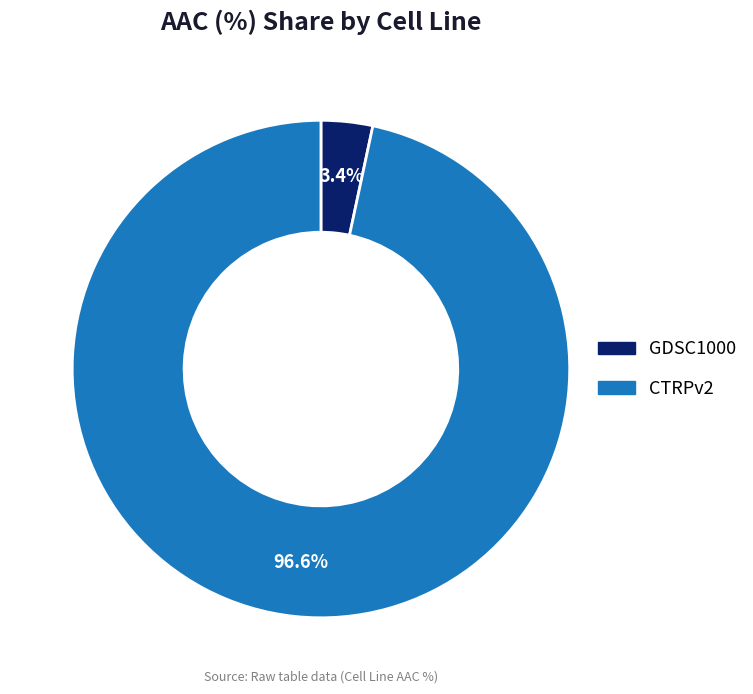

Which slice is the largest?

CTRPv2